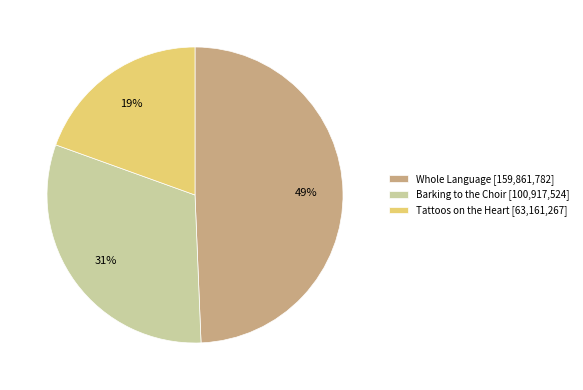

What is the smallest slice in the pie chart?

Tattoos on the Heart